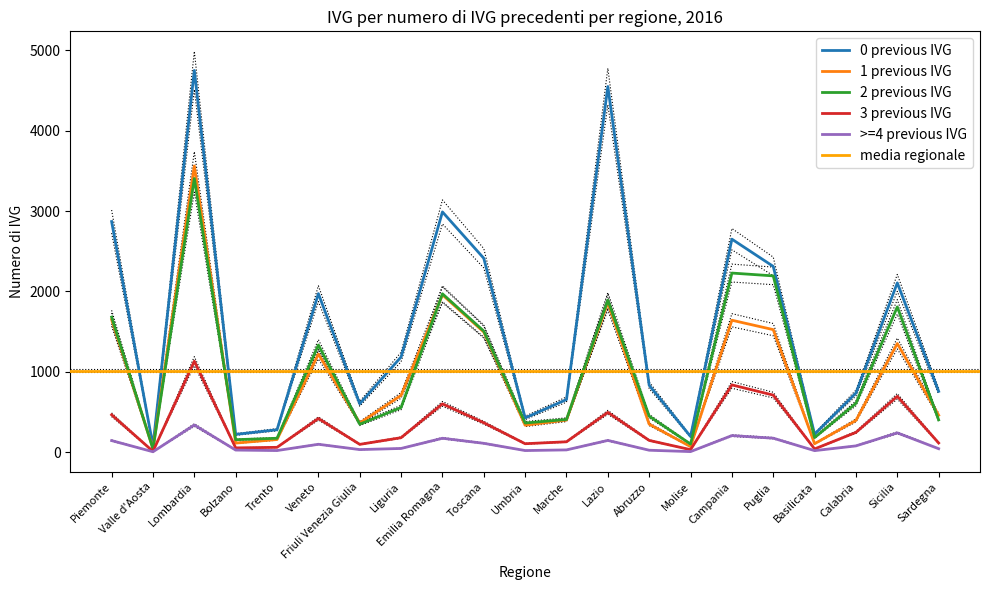

What is the average value of the >=4 previous IVG series?

93